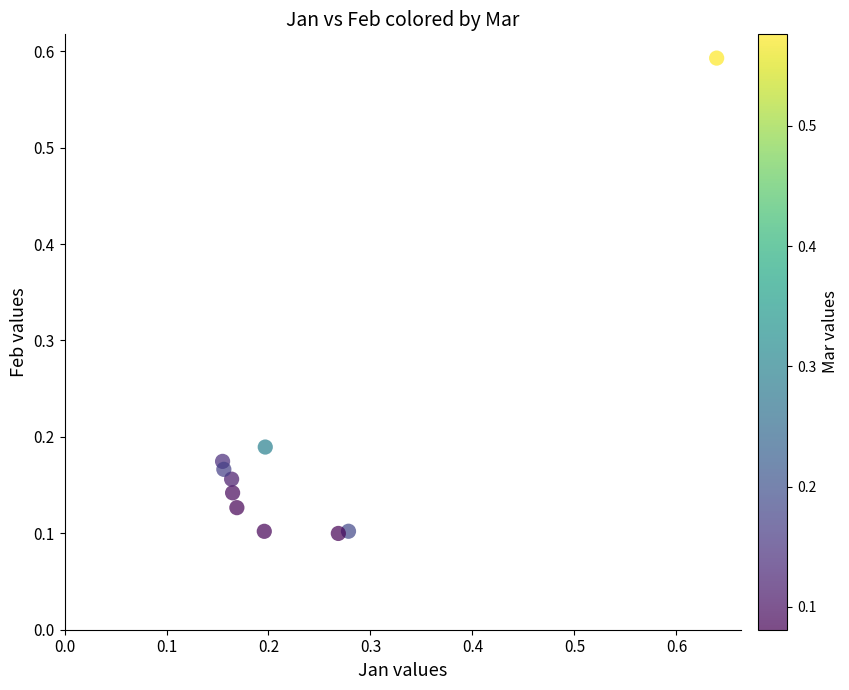

What is the range of Y values (max minus min)?

0.5